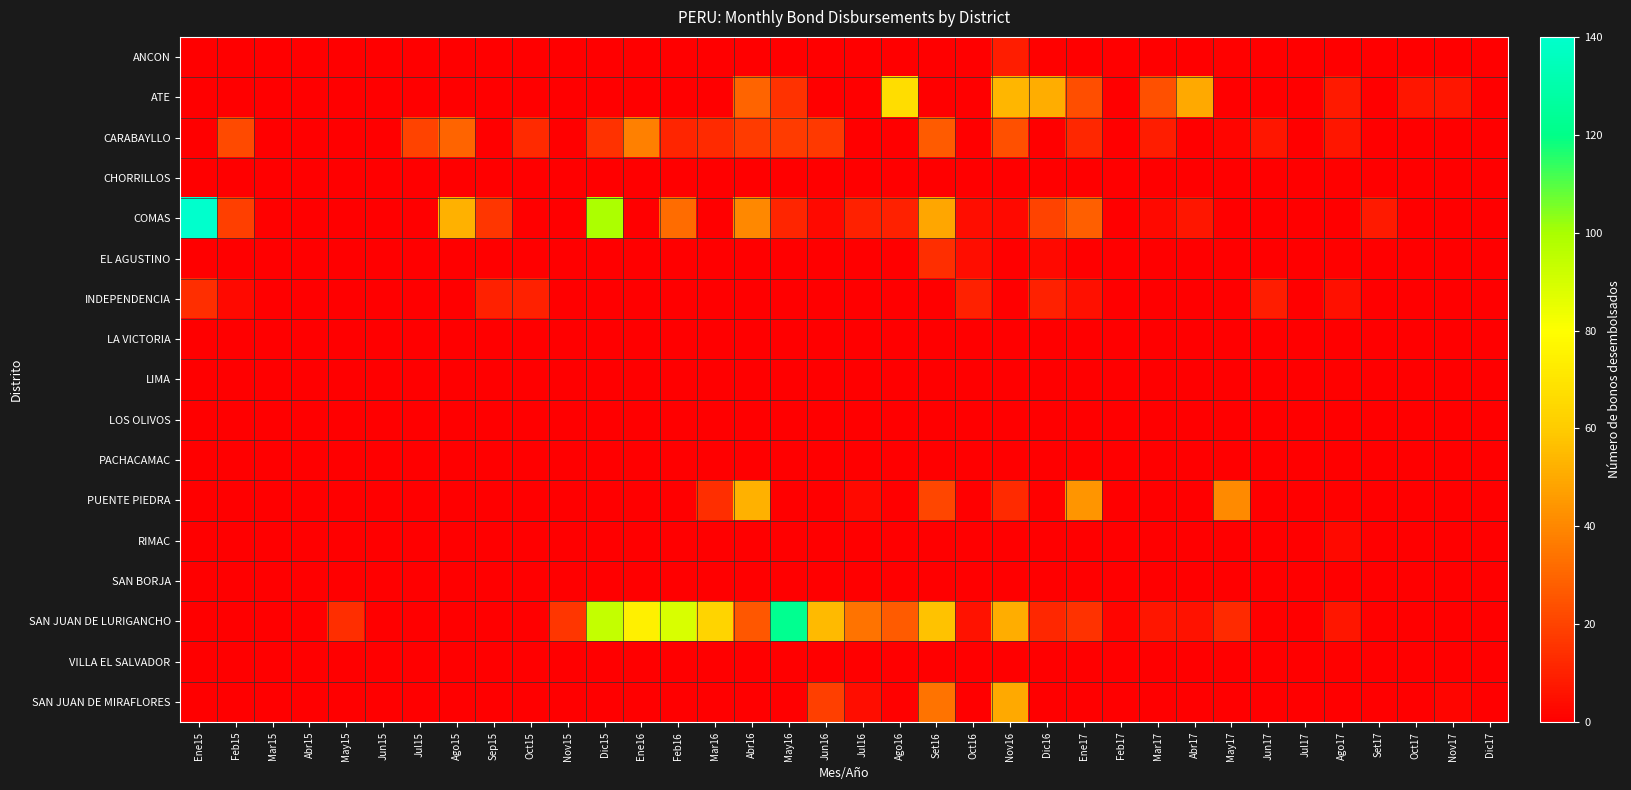

At how many categories does at least one series exceed 30?

17